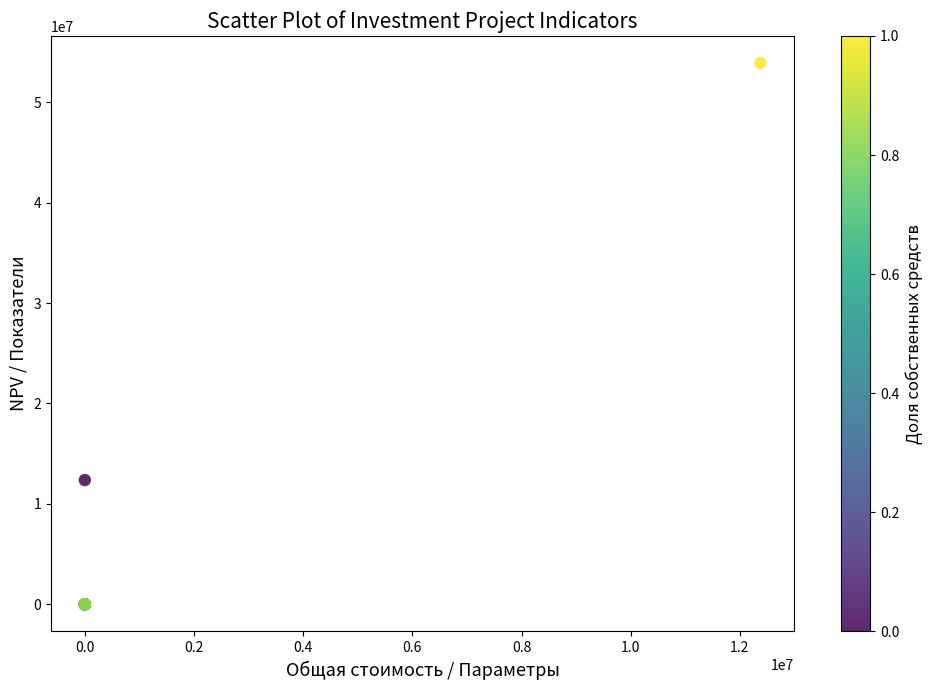

What Y value in the scatter plot is closest to 26946110?

12376304.4